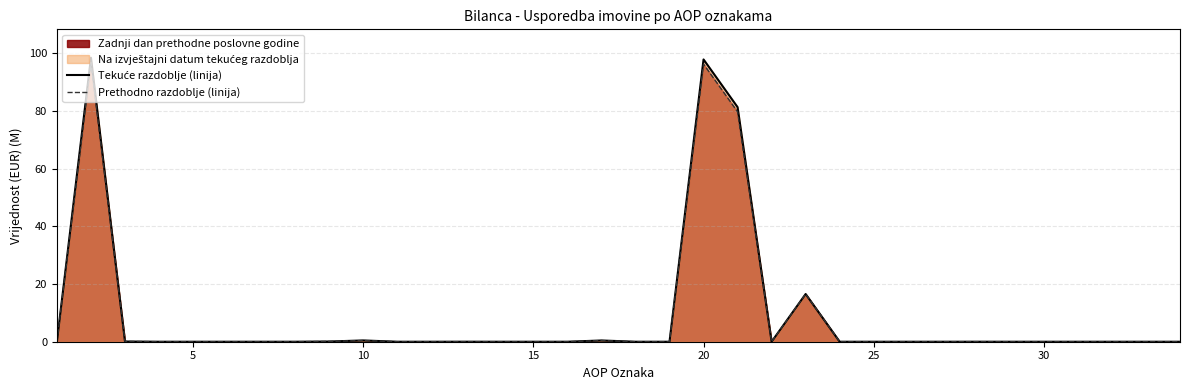

How many distinct data groups are displayed?

2